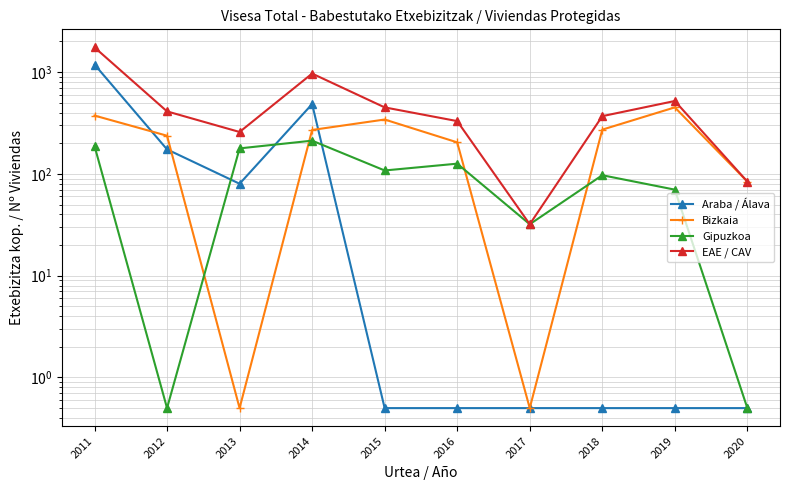

At how many categories does at least one series exceed 469?

3